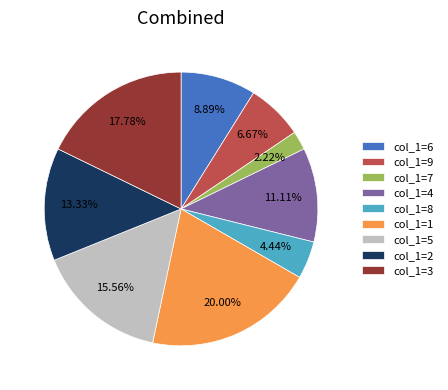

Which slice is the smallest?

col_1=7